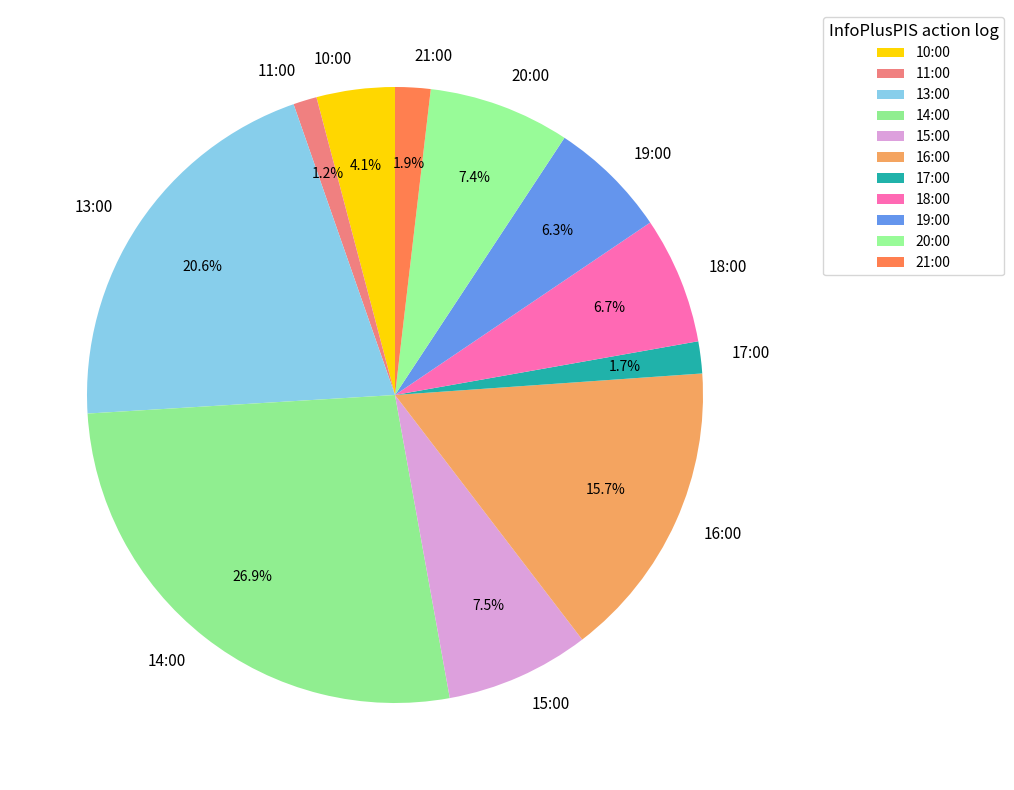

Which slice is the largest?

14:00